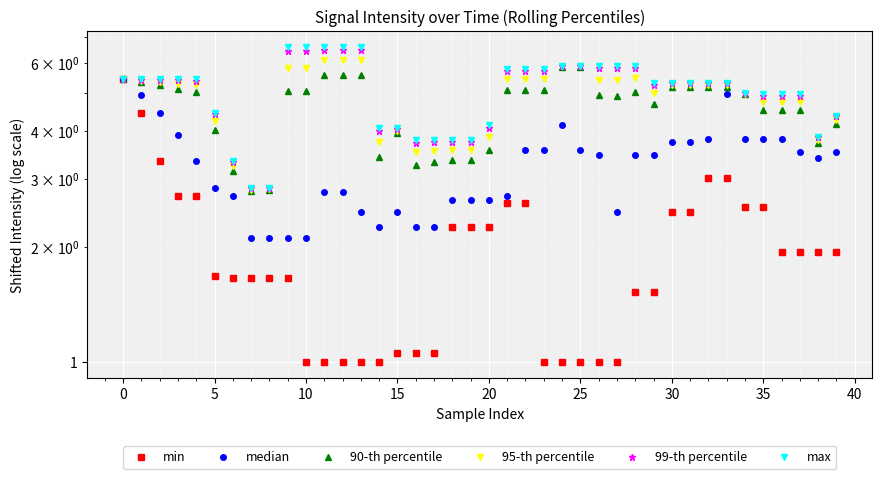

Which series has the widest spread of values?

min